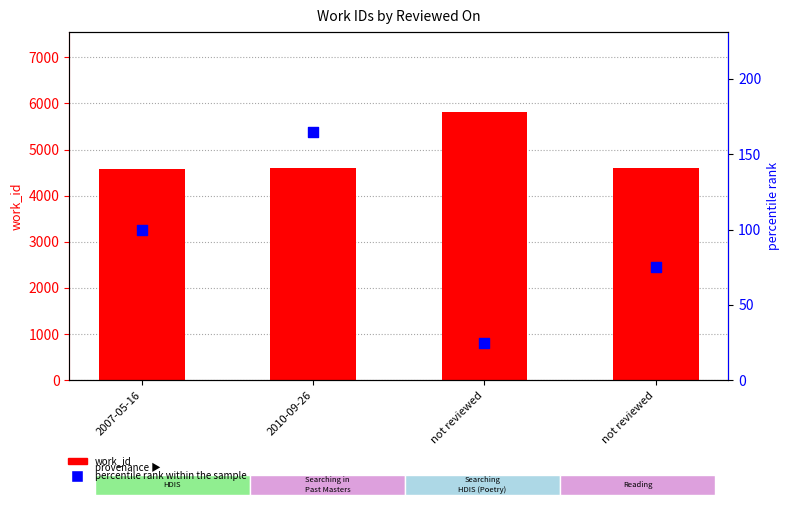

Is the value of work_id at not reviewed greater than the value of percentile rank within the sample at not reviewed?

Yes